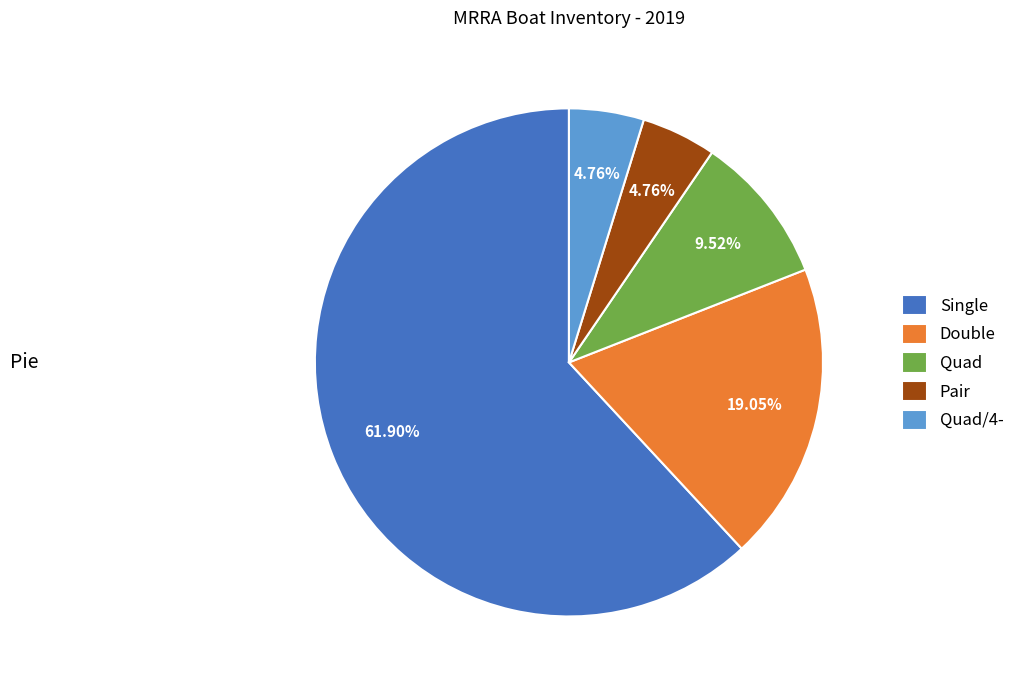

To the nearest percent, what is the combined percentage of Double and Single?

81%